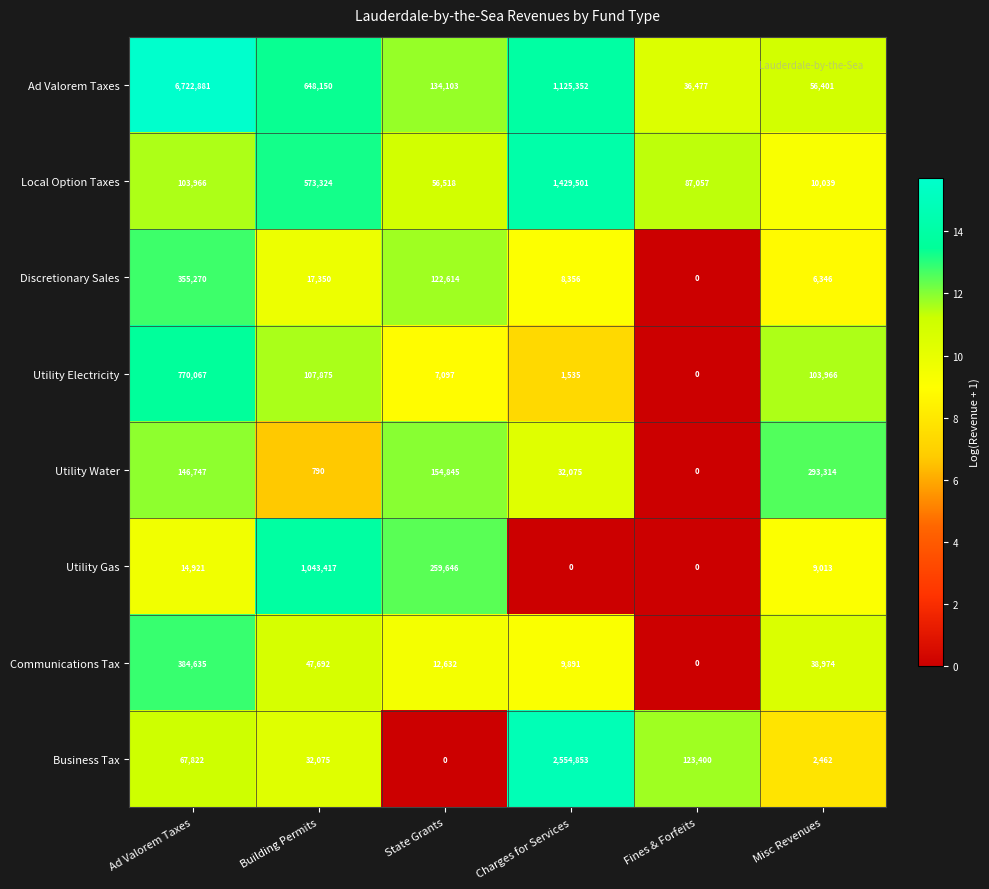

What is the total value across all series at Misc Revenues?

520515